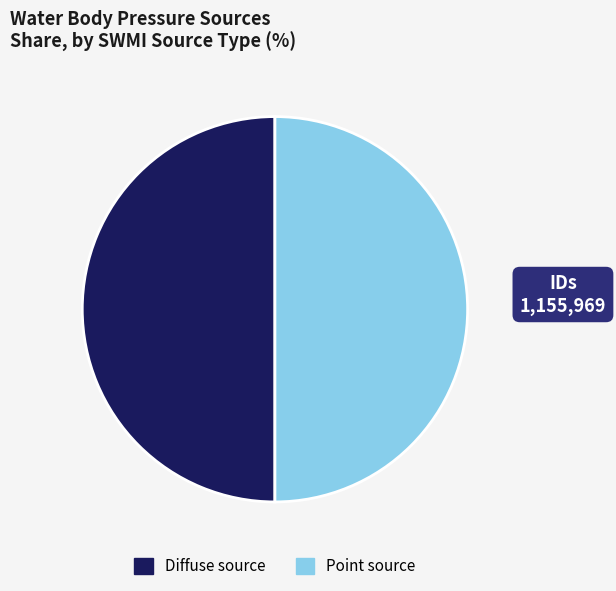

Approximately how many times larger is the value at Point source compared to Diffuse source?

1.0